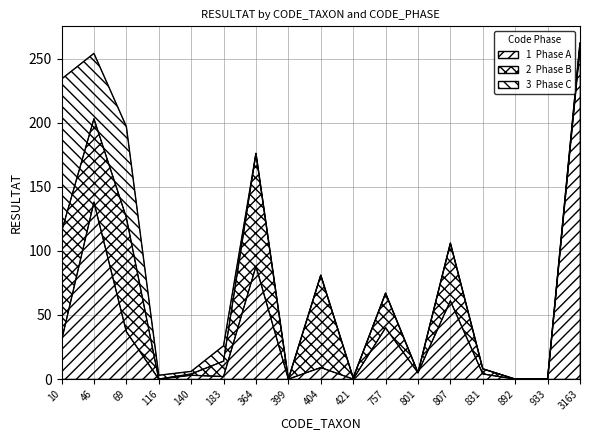

Between 140 and 831, which is larger?

831